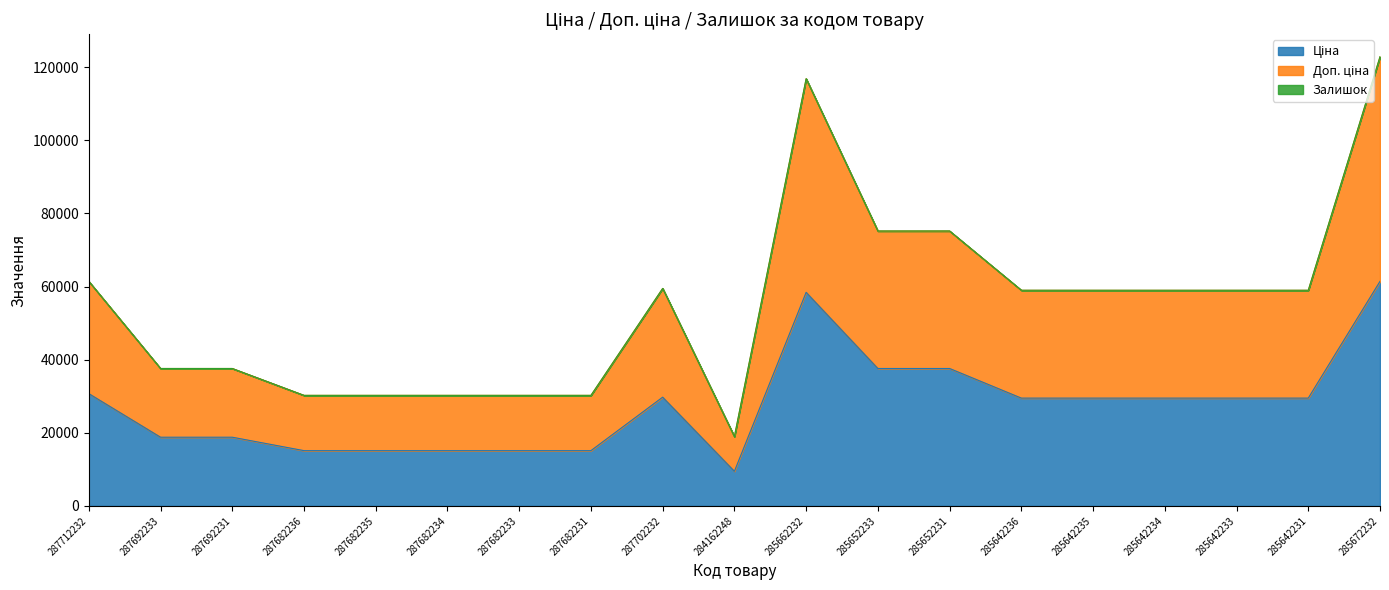

Does the chart display data point markers on the line(s)?

No